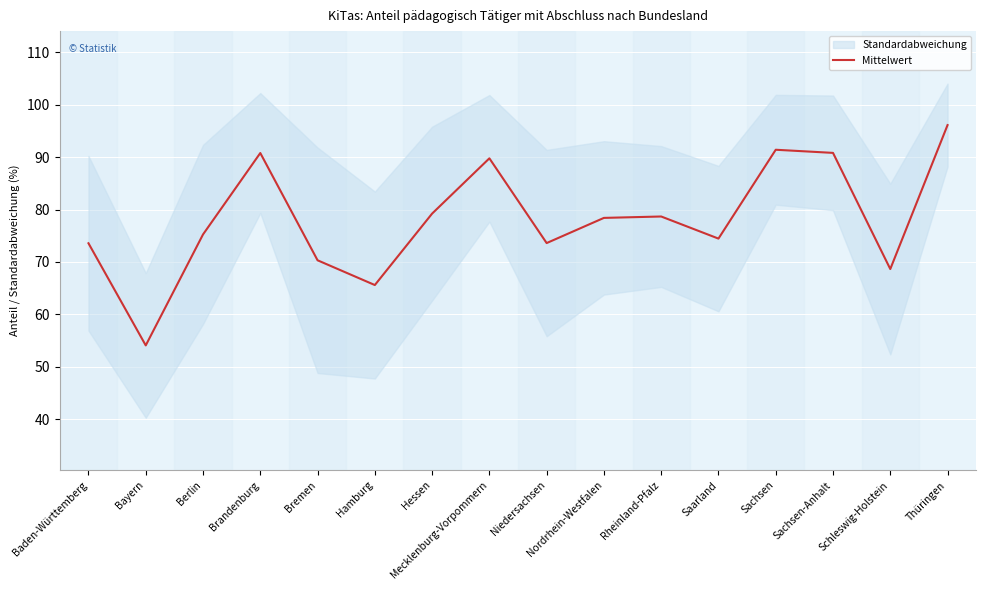

Approximately how many times larger is the value at Sachsen-Anhalt compared to Saarland?

1.2